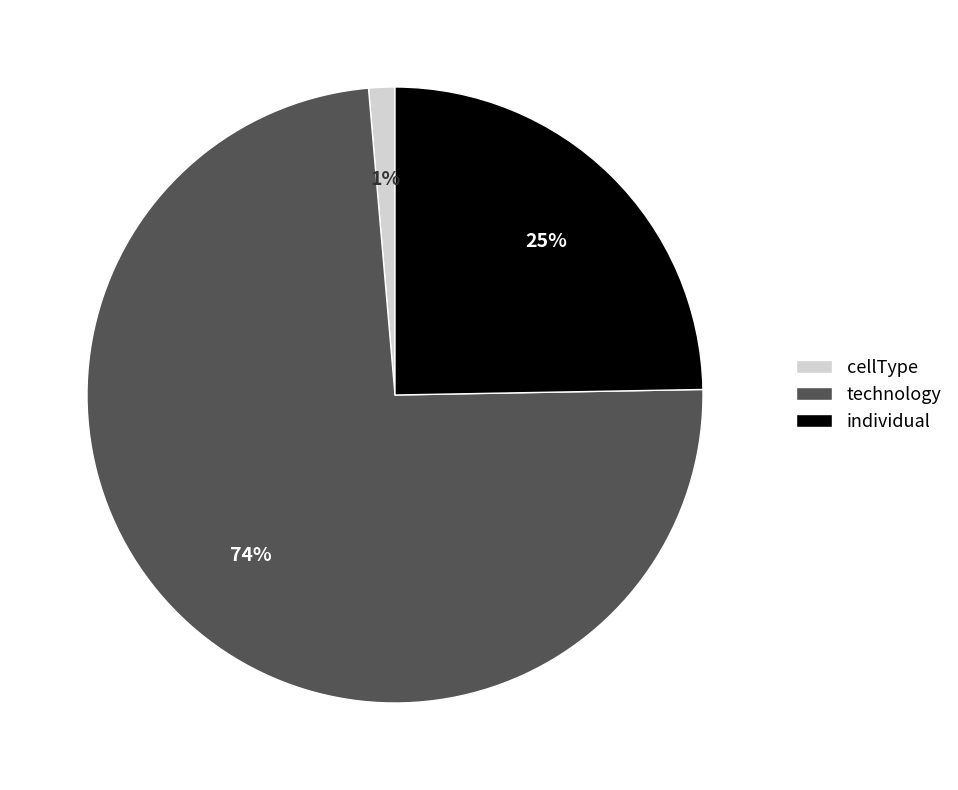

Rank the categories by value from lowest to highest.

cellType, individual, technology